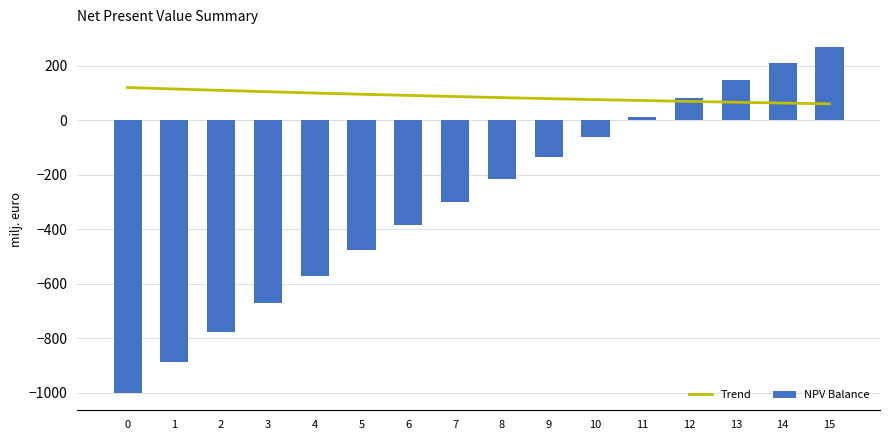

The value of NPV Balance at 0 is -1636.1. True or false?

False